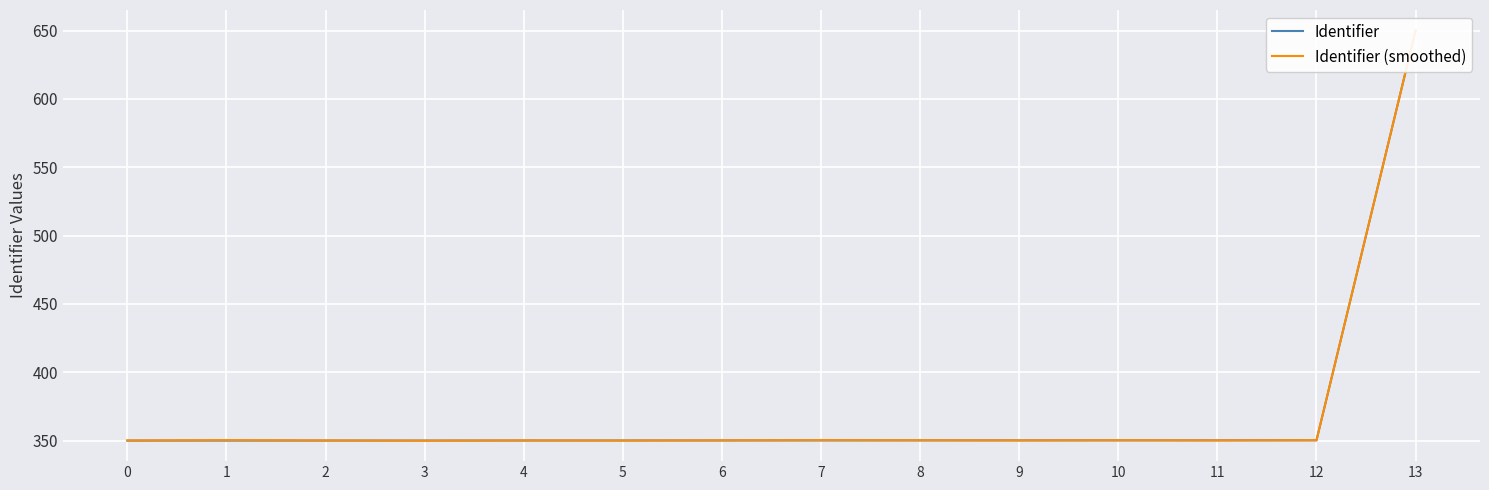

What is the sum of the Identifier values at 9 and 1?

700.2